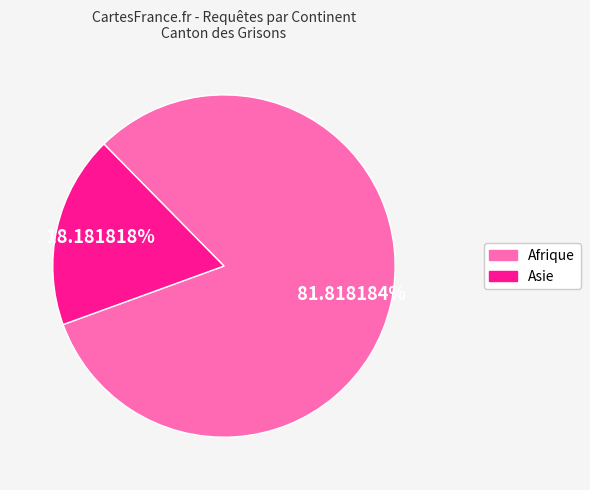

Is there a majority slice in this chart?

Yes